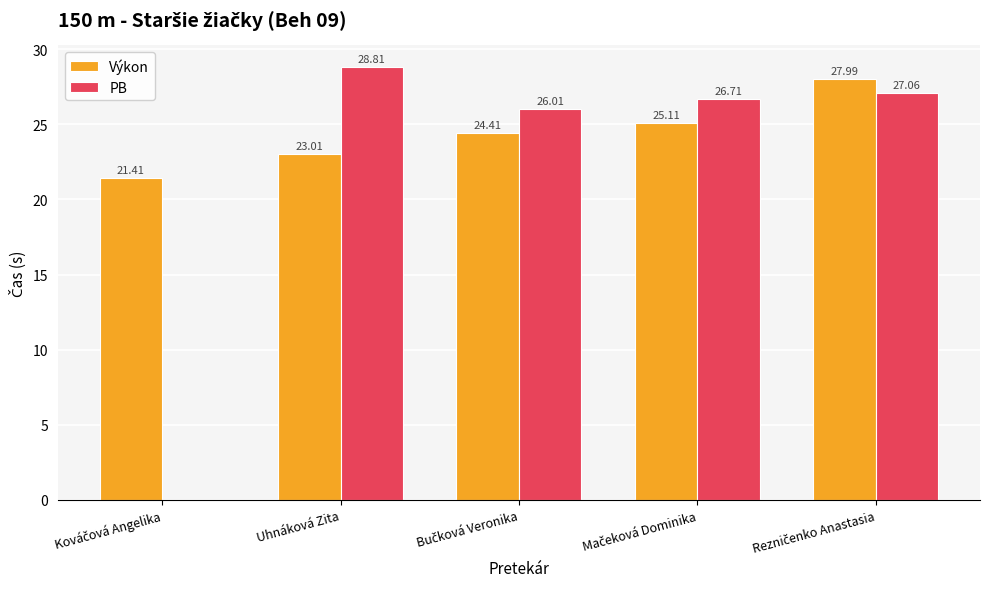

What is the total value across all series at Uhnáková Zita?

51.8